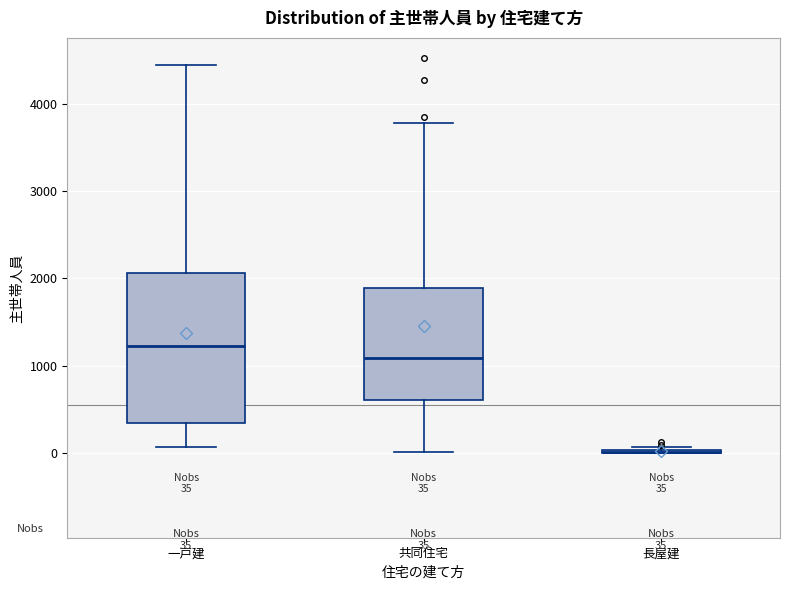

Which box is the tallest, from its lower edge to its upper edge?

一戸建